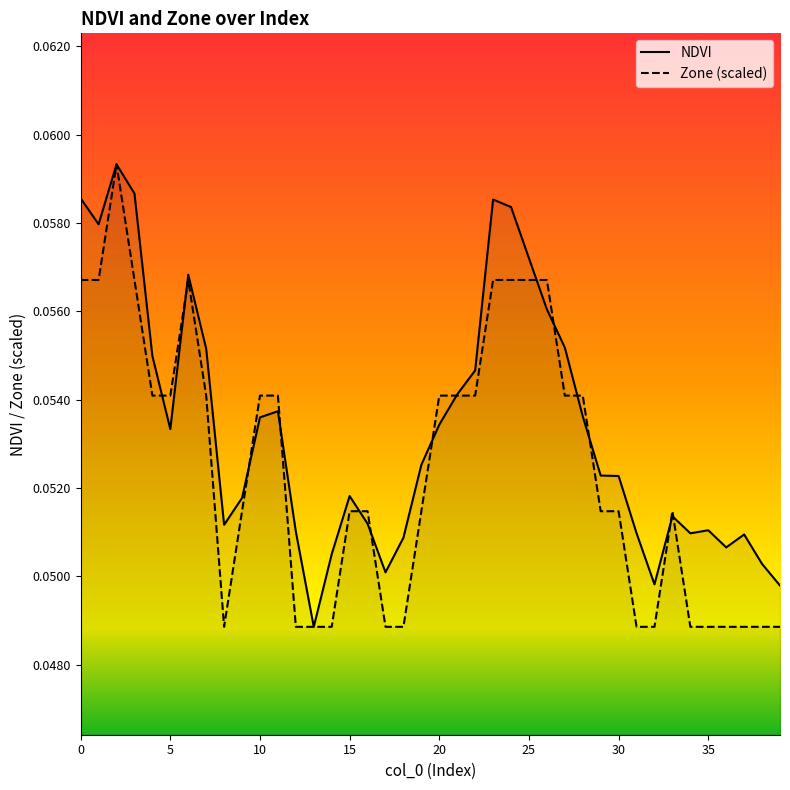

True or false: NDVI has more than 1 points higher than both neighbors.

True